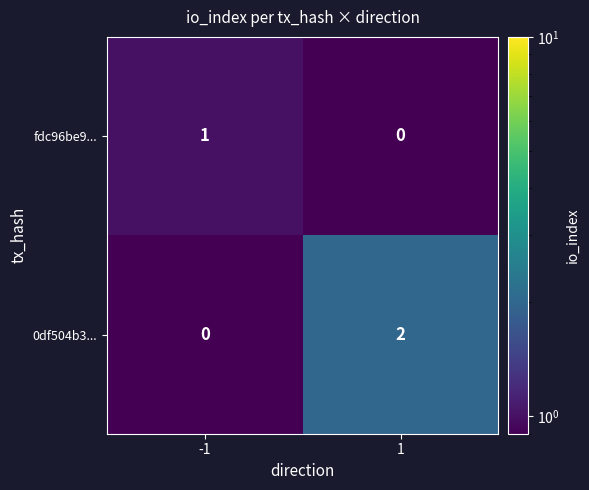

What is the total value across all series at -1?

1